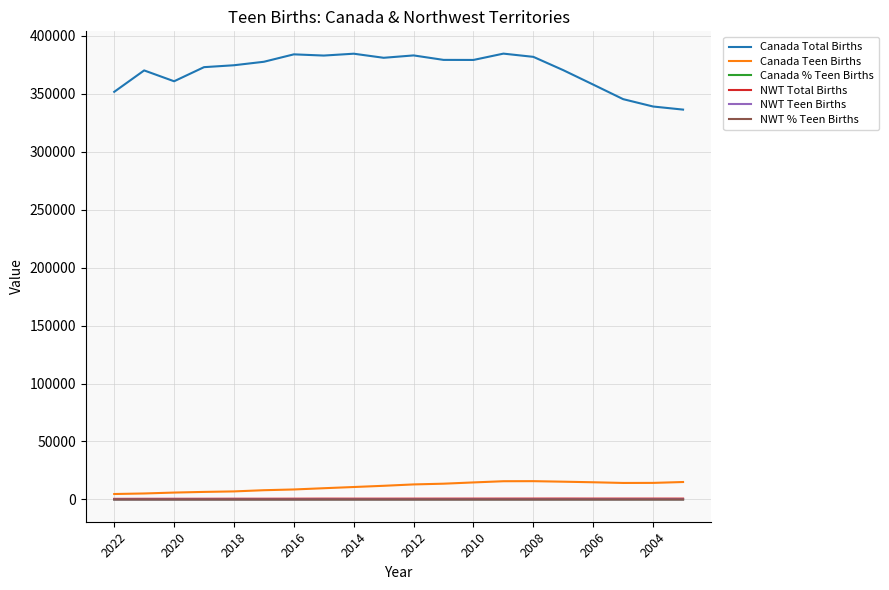

How many lines are shown in the chart?

6